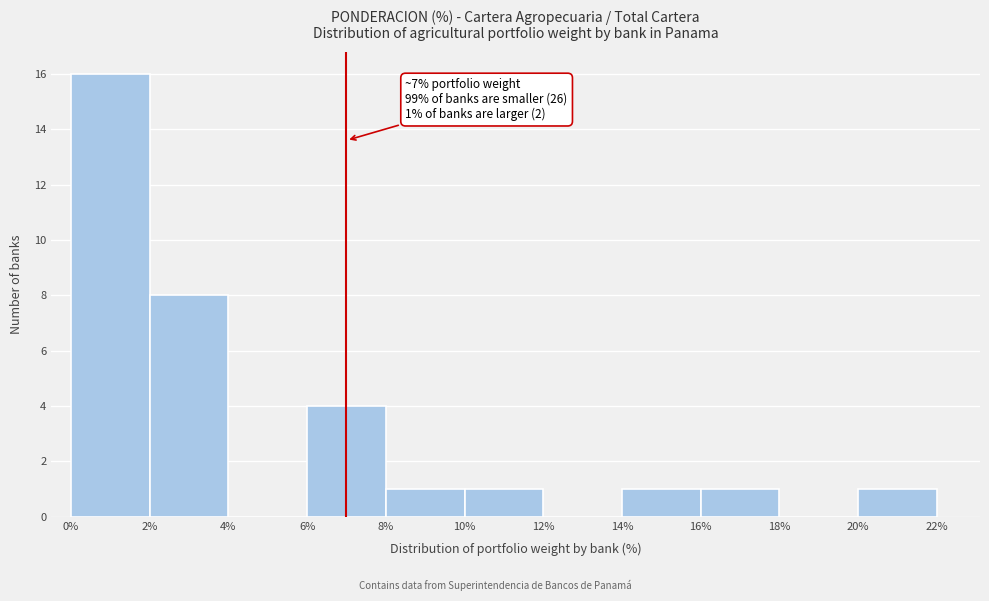

Which range on the x-axis has the tallest bar?

0% to 2%